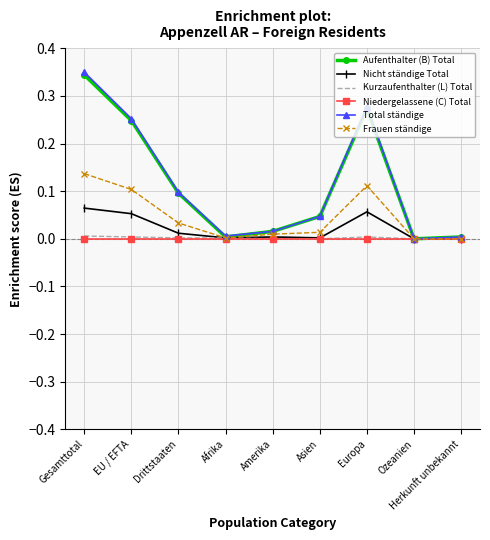

What are all the series names shown in the legend?

Aufenthalter (B) Total, Nicht ständige Total, Kurzaufenthalter (L) Total, Niedergelassene (C) Total, Total ständige, Frauen ständige